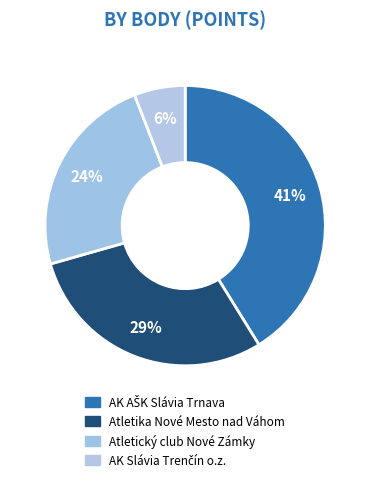

Does any single category account for the majority?

No